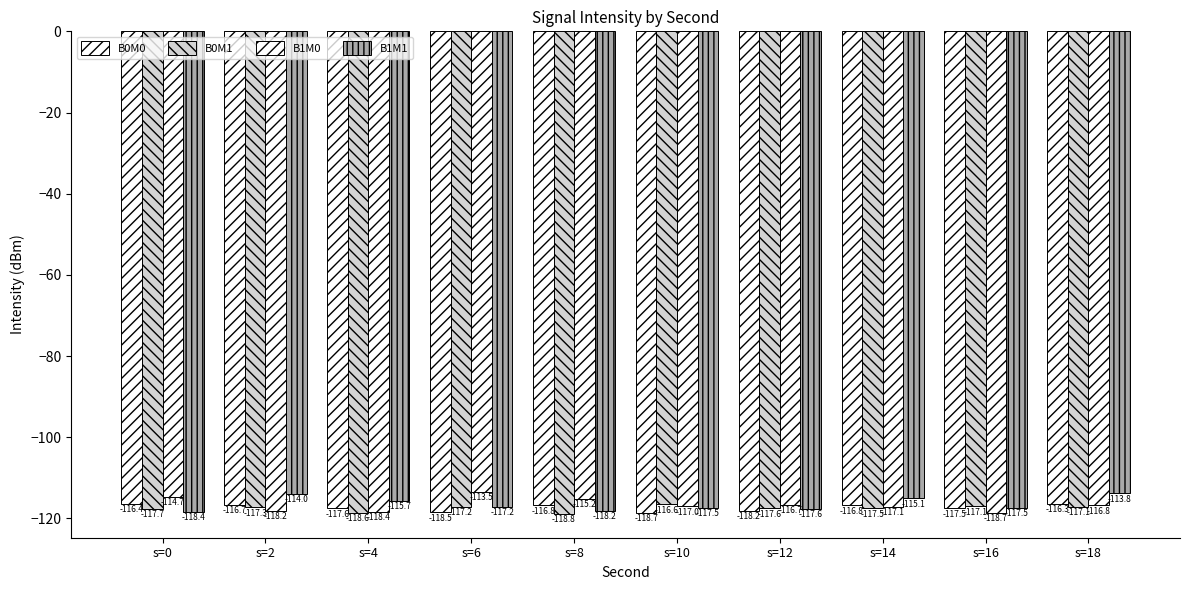

At s=6, list the series in order from smallest to largest.

B0M0, B1M1, B0M1, B1M0